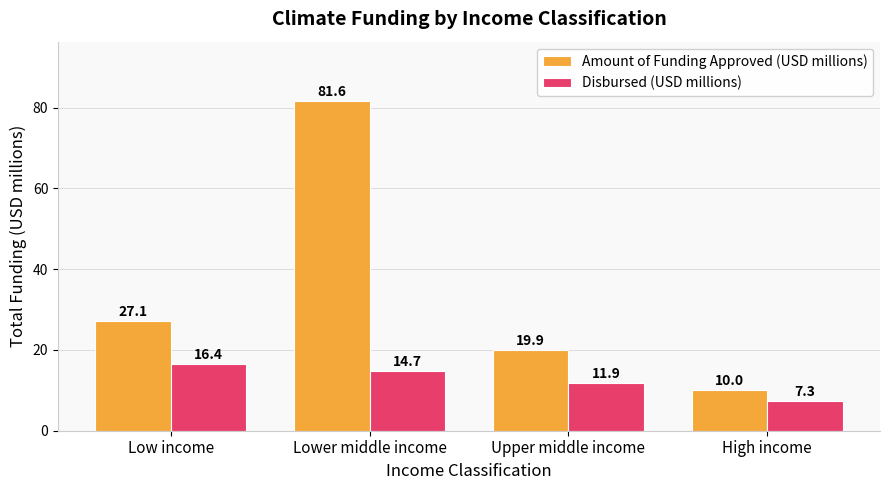

List the series in order of their overall mean, lowest first.

Disbursed (USD millions), Amount of Funding Approved (USD millions)